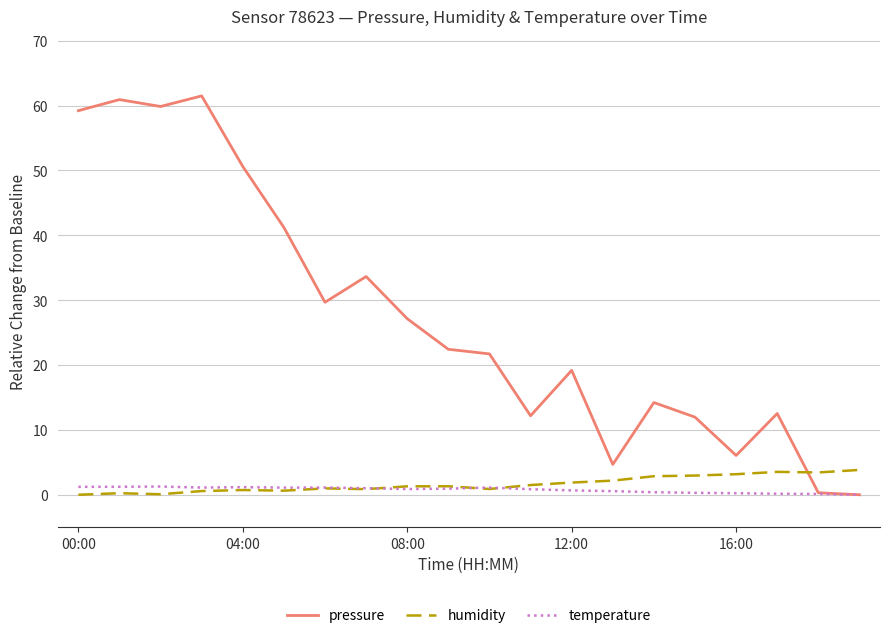

True or false: humidity and pressure cross at least once.

True